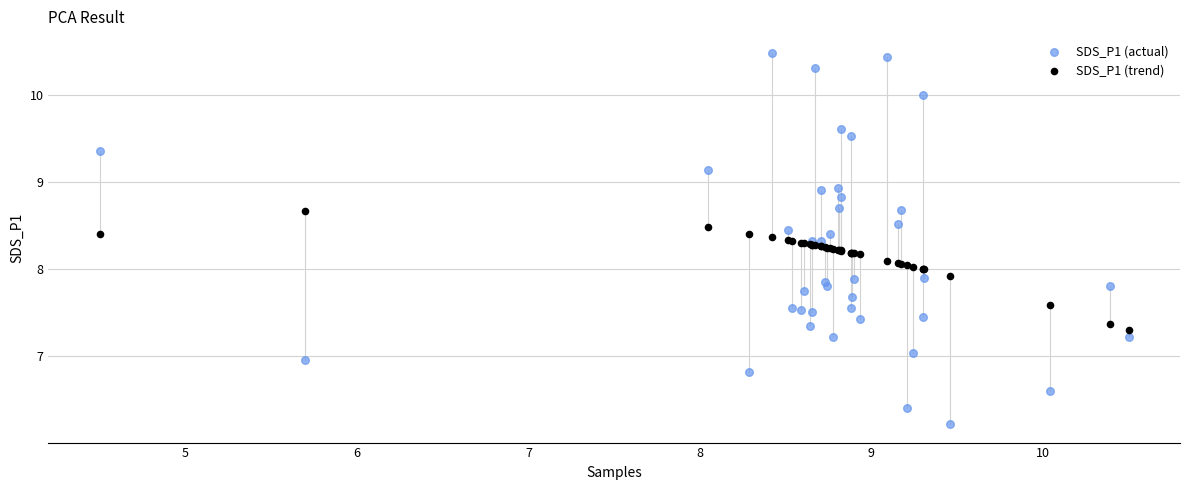

Which series reaches the minimum Y coordinate?

SDS_P1 (actual)